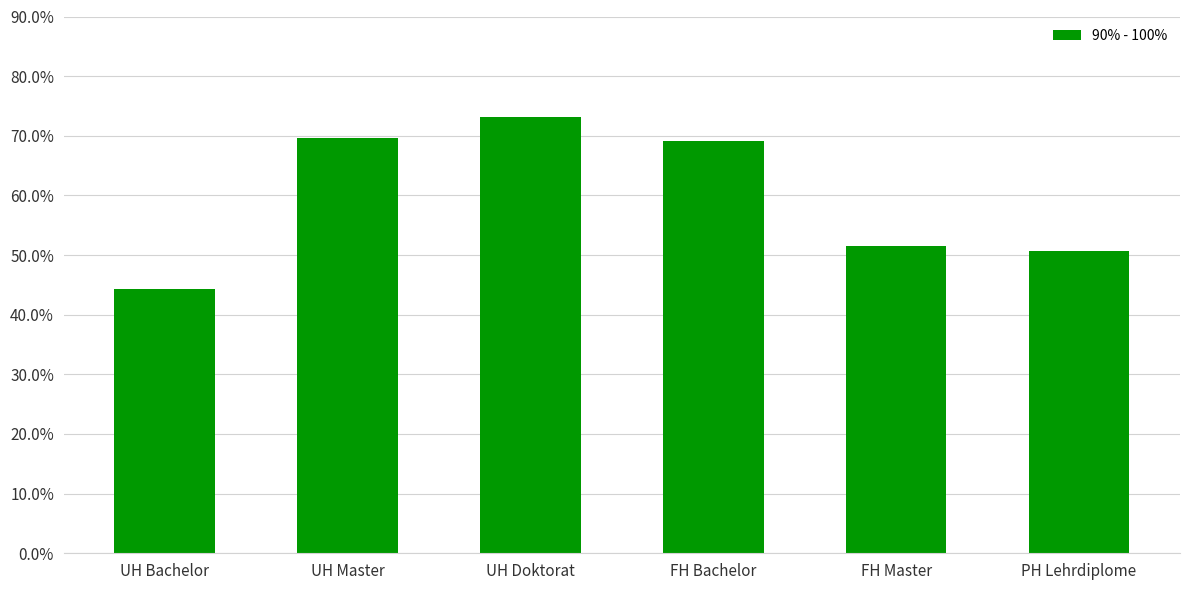

What is the label of the 5th bar from the left?

FH Master